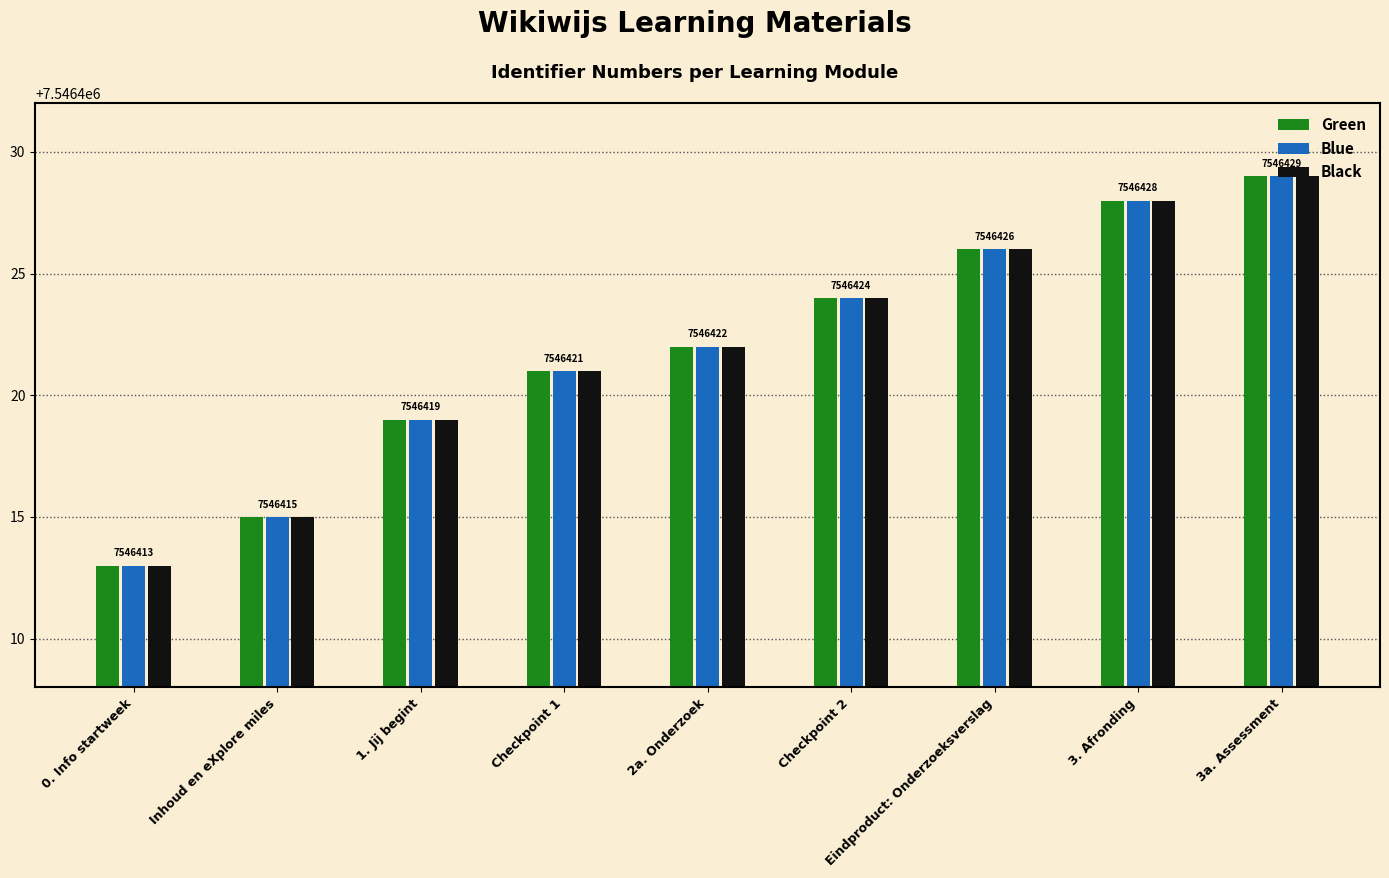

At how many categories does at least one series exceed 7546420?

6